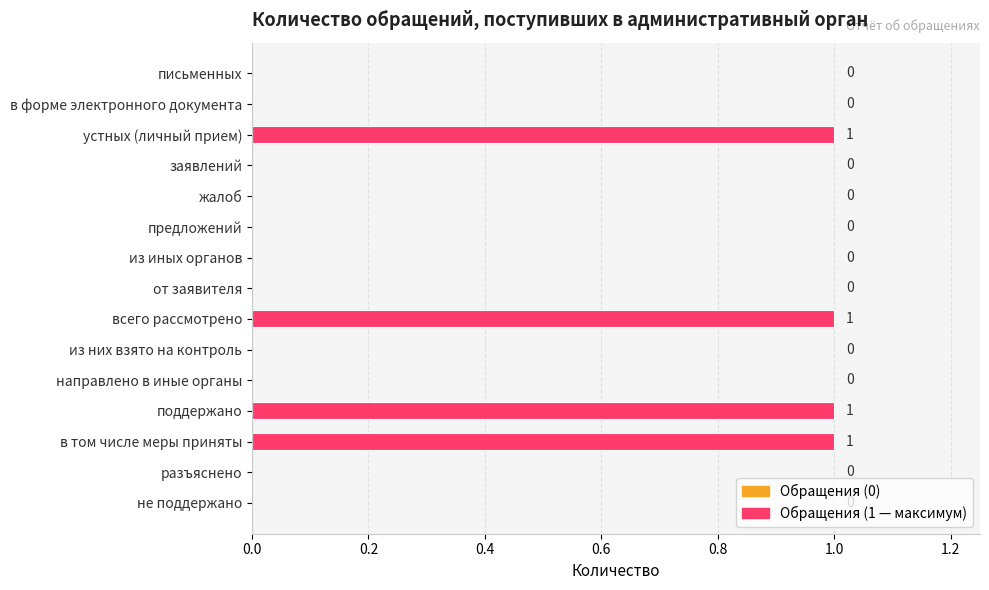

How many values are between 0 and 1?

15